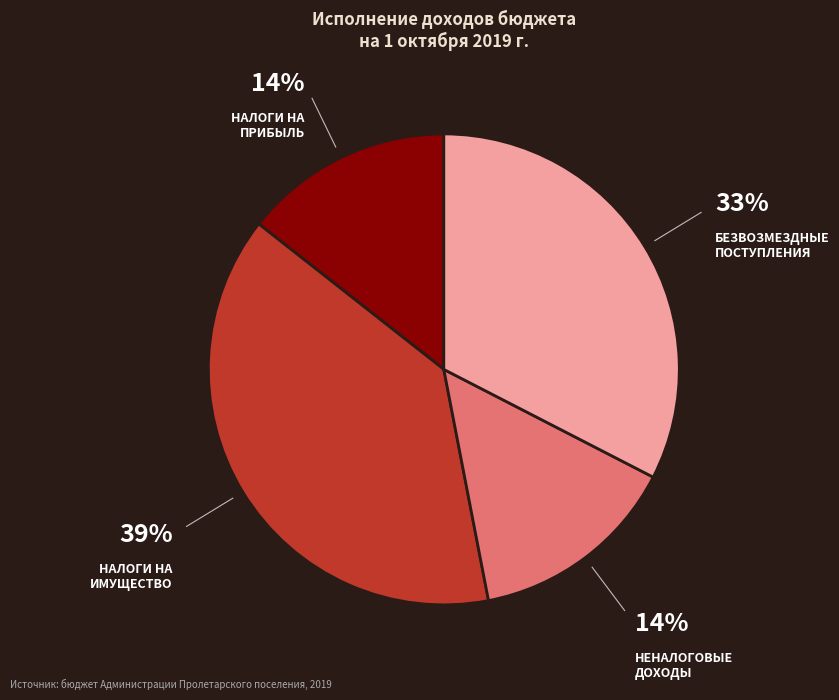

To the nearest percent, what is the average slice percentage?

25%